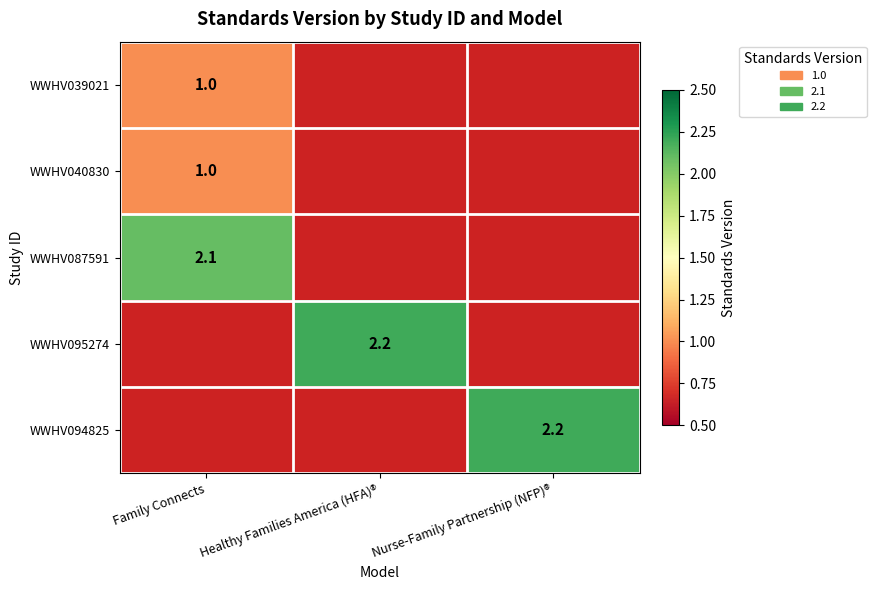

Is the value of WWHV039021 at Family Connects greater than the value of WWHV095274 at Nurse-Family Partnership (NFP)®?

No